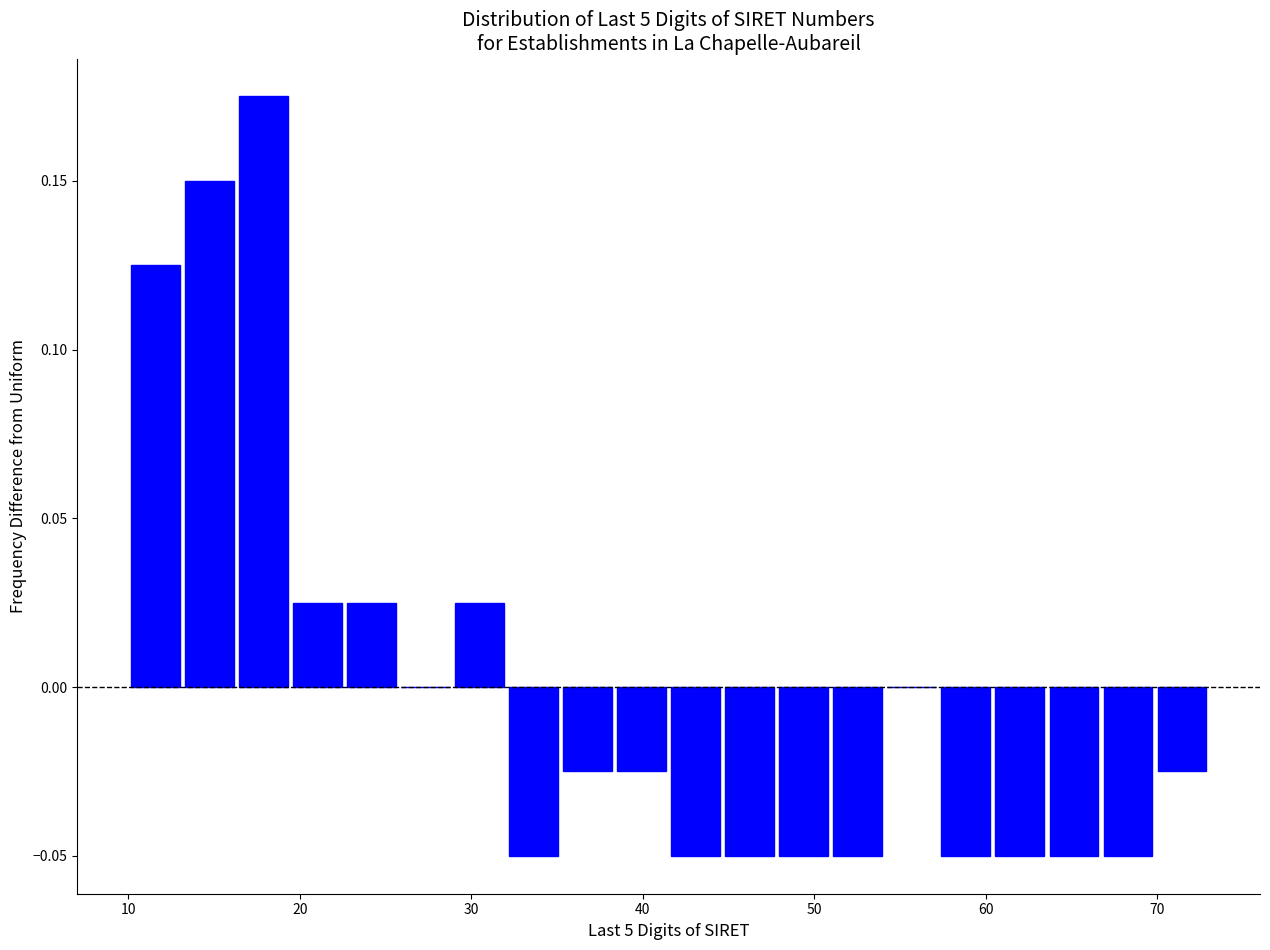

Read against the x-axis, roughly where is the centre of the tallest bar?

18